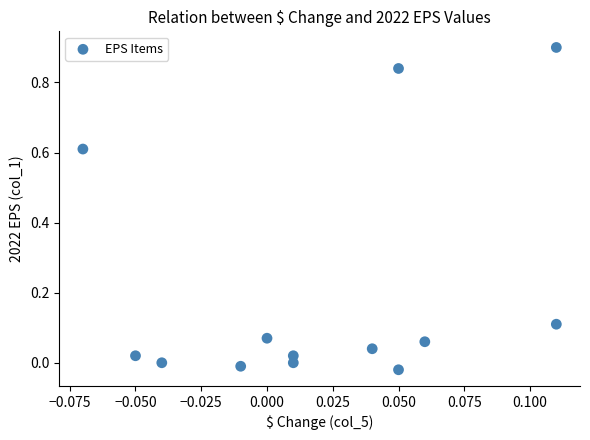

What is the range of Y values (max minus min)?

0.9